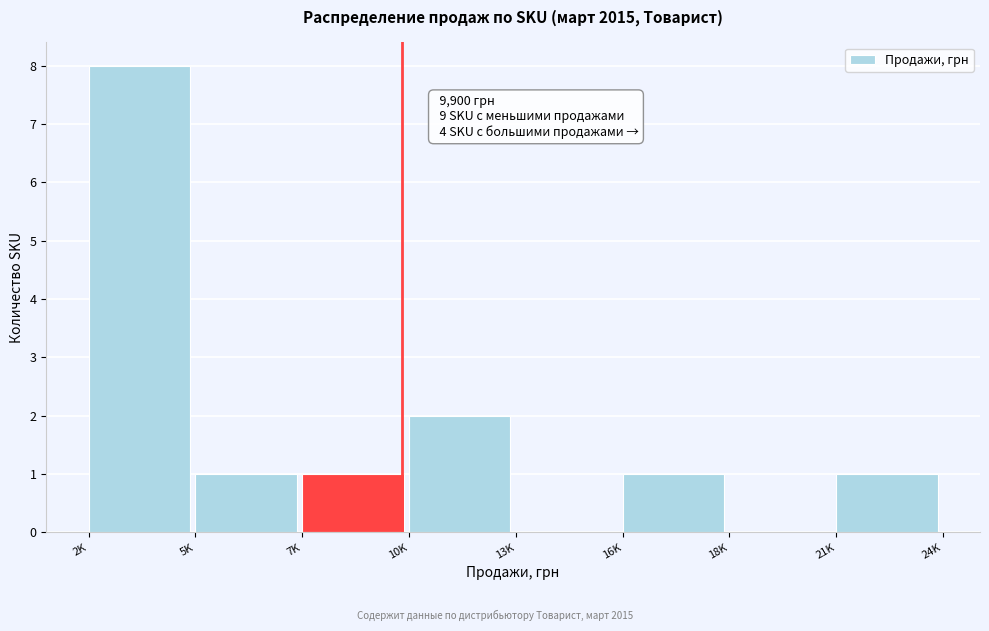

Reading right to left, what are all the values shown in this chart?

21K=1	18K=0	16K=1	13K=0	10K=2	7K=1	5K=1	2K=8